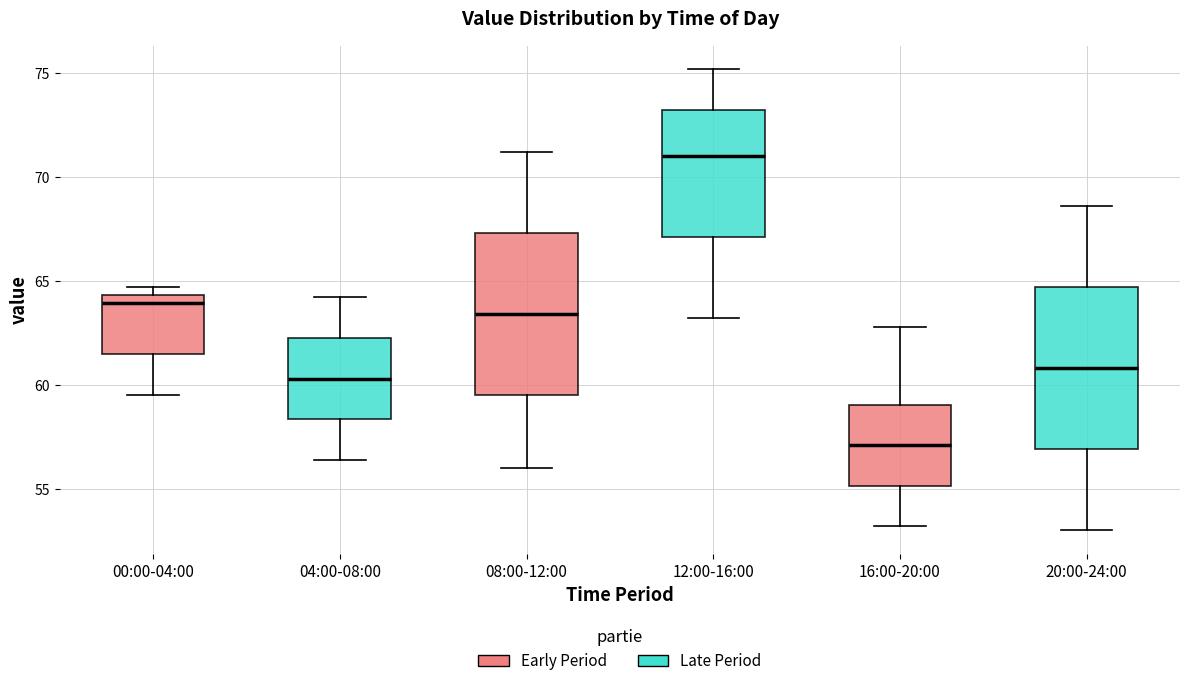

Reading left to right, read every box against the y-axis: the position of its median line, the range the box covers, and the ends of its whiskers. The values are not printed on the chart, so give them approximately, as read against the axis.

00:00-04:00: median 64.0, box 61.5 to 64.5, whiskers 59.5 to 64.5 (just above the box's upper edge)
04:00-08:00: median 60.5, box 58.5 to 62.5, whiskers 56.5 to 64.0
08:00-12:00: median 63.5, box 59.5 to 67.5, whiskers 56.0 to 71.0
12:00-16:00: median 71.0, box 67.0 to 73.0, whiskers 63.0 to 75.0
16:00-20:00: median 57.0, box 55.0 to 59.0, whiskers 53.0 to 63.0
20:00-24:00: median 61.0, box 57.0 to 64.5, whiskers 53.0 to 68.5